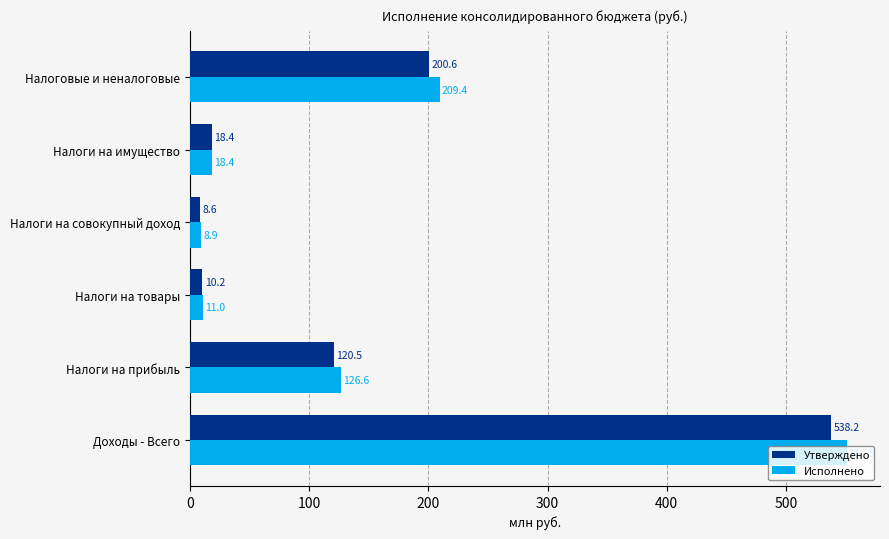

Which category has the highest value in the Исполнено series?

Доходы - Всего